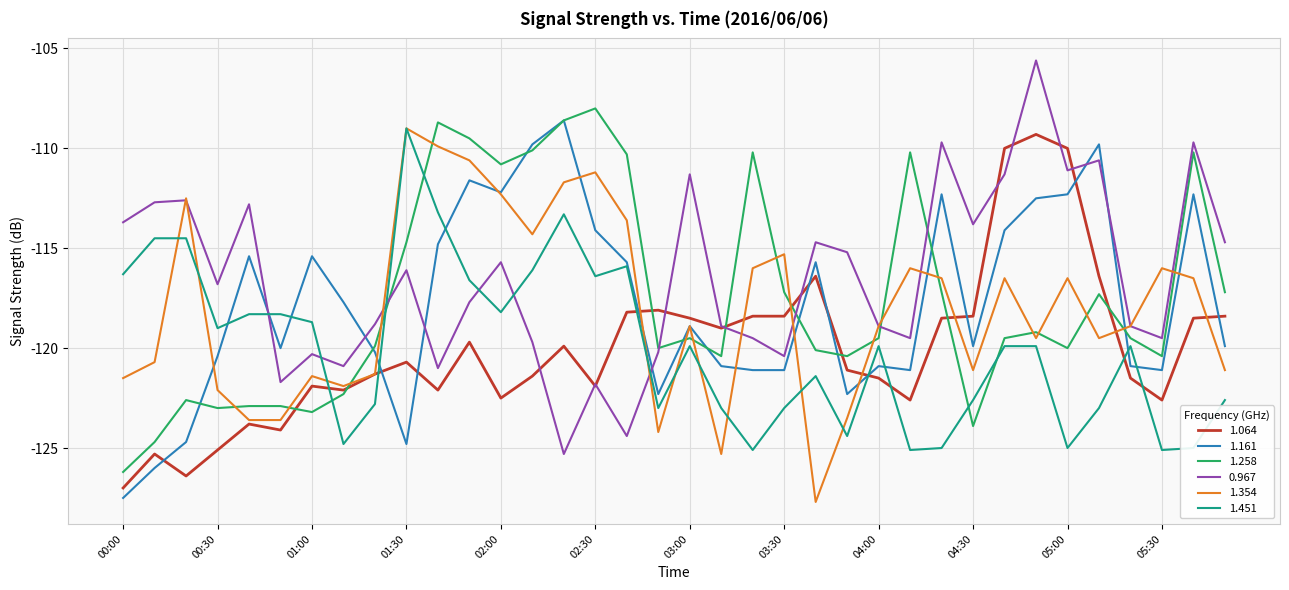

What is the minimum value shown in the chart?

-127.7